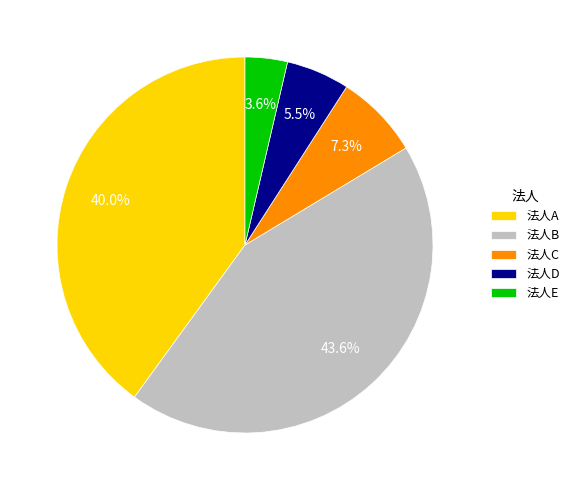

Is there any slice that represents more than half of the pie?

No